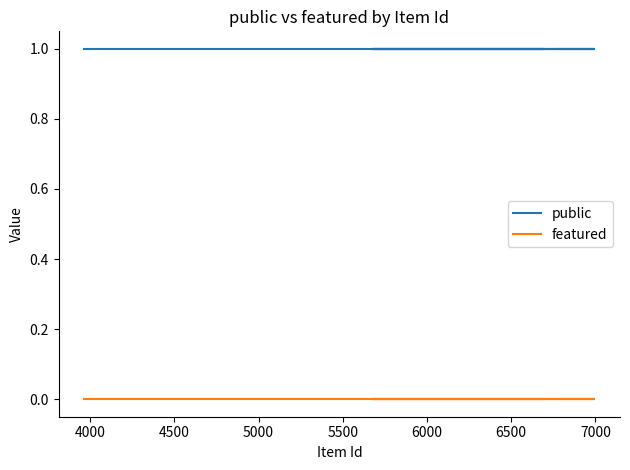

What is the label of the 7th point from the left?

6500